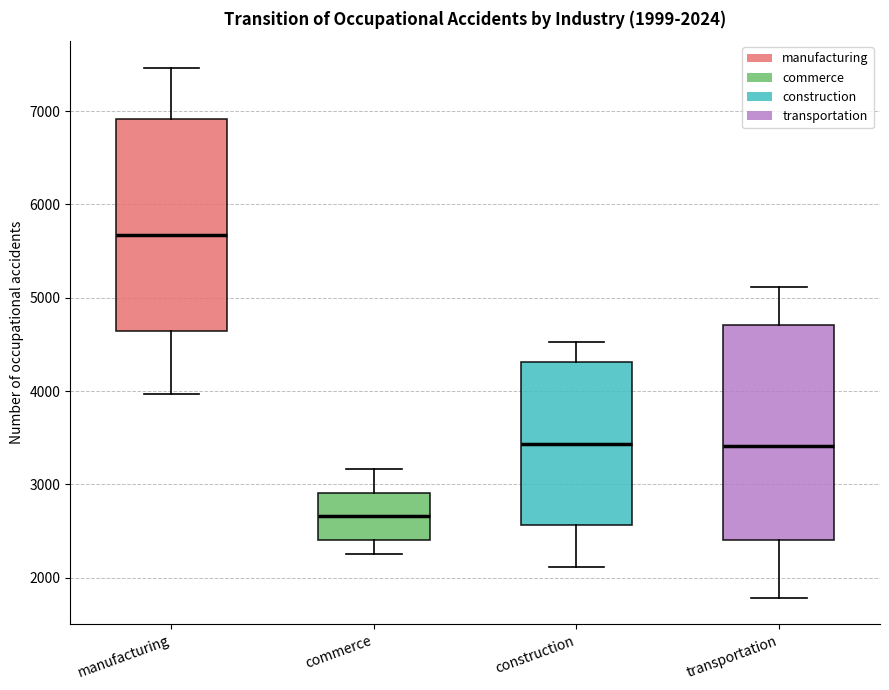

Which box has the lowest median line?

commerce